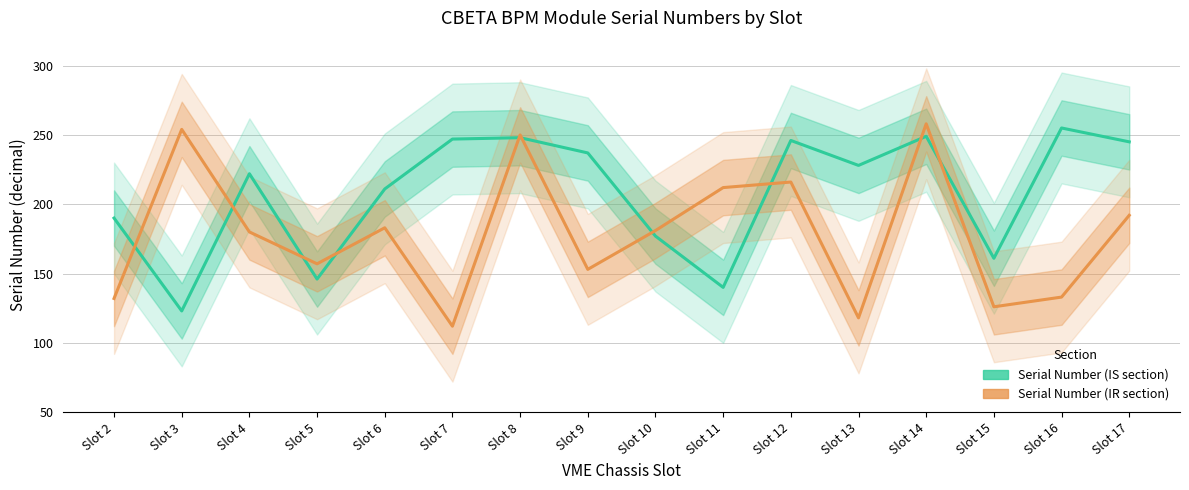

Rank the series by their maximum value, from highest to lowest.

Serial Number (IR section), Serial Number (IS section)